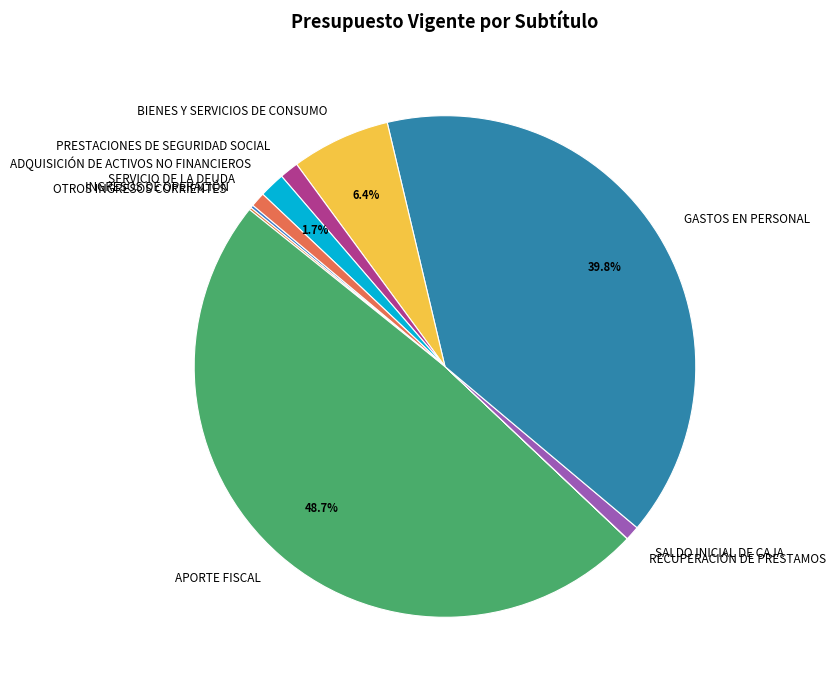

Is ADQUISICIÓN DE ACTIVOS NO FINANCIEROS the majority of the pie?

No